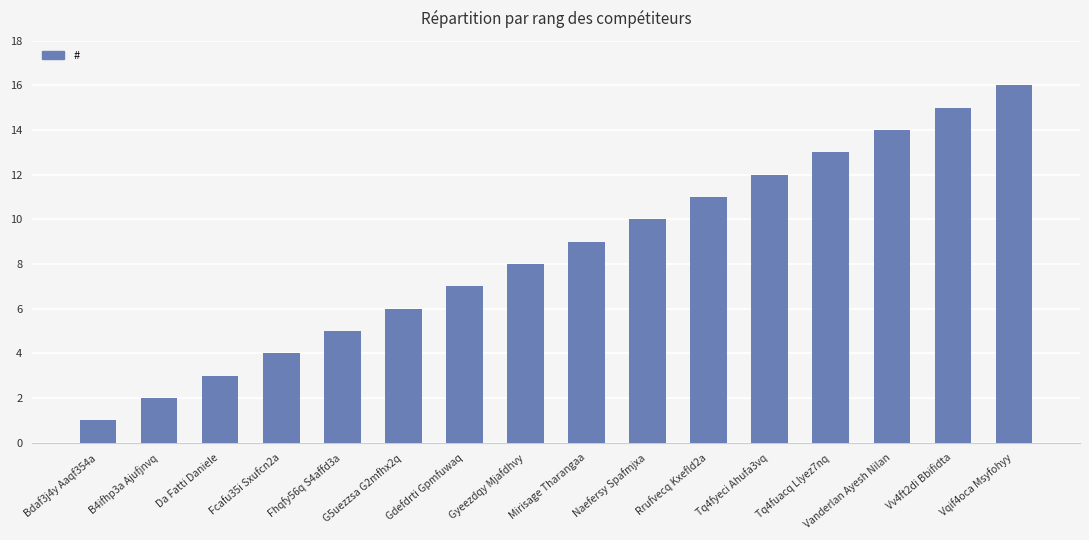

True or false: the data shows 27 at Vqif4oca Msyfohyy.

False